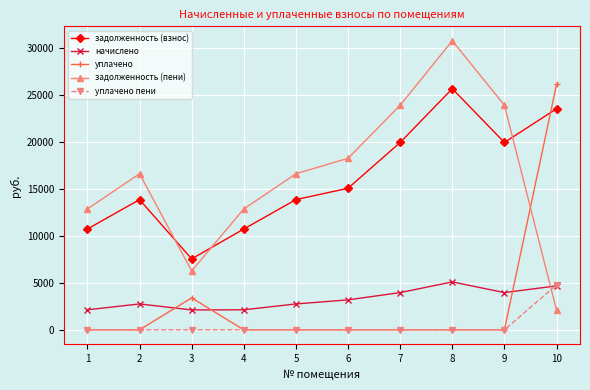

The value of задолженность (взнос) at 1 is 10734.2. True or false?

True